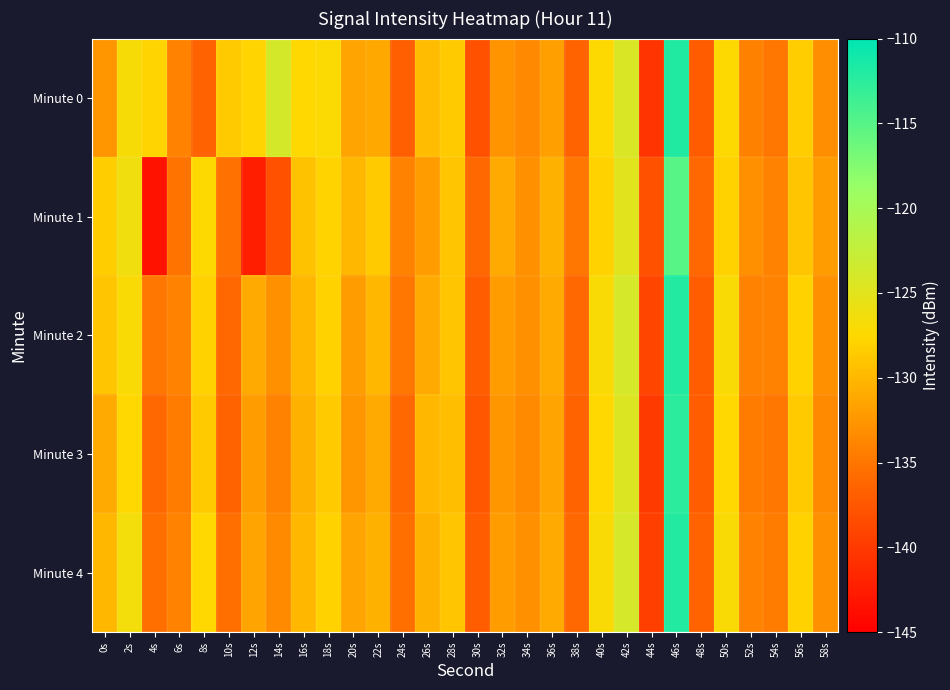

Which has a higher value, 30s or 0s?

0s